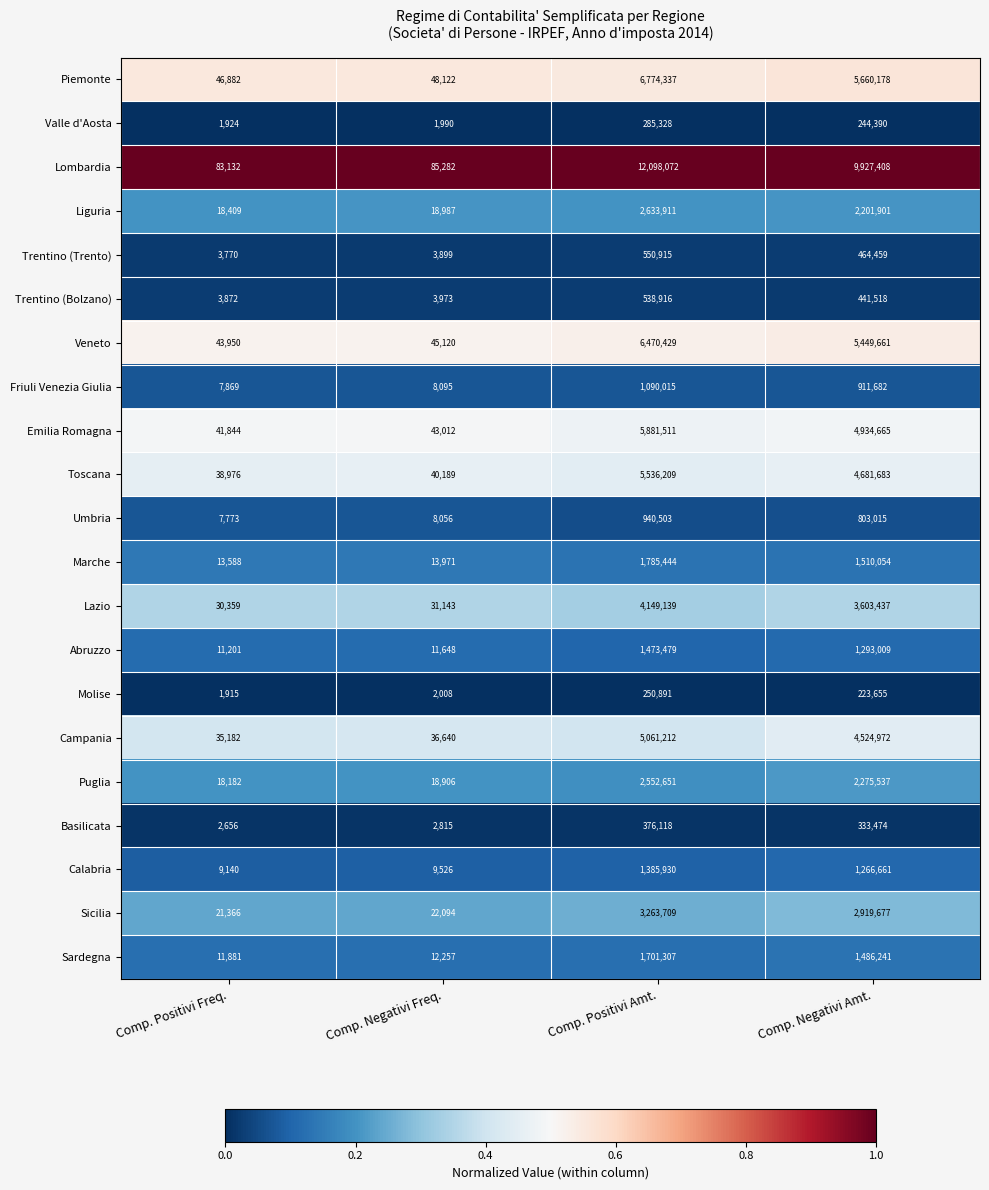

At which category is the sum across all series the highest?

Comp. Positivi Amt.